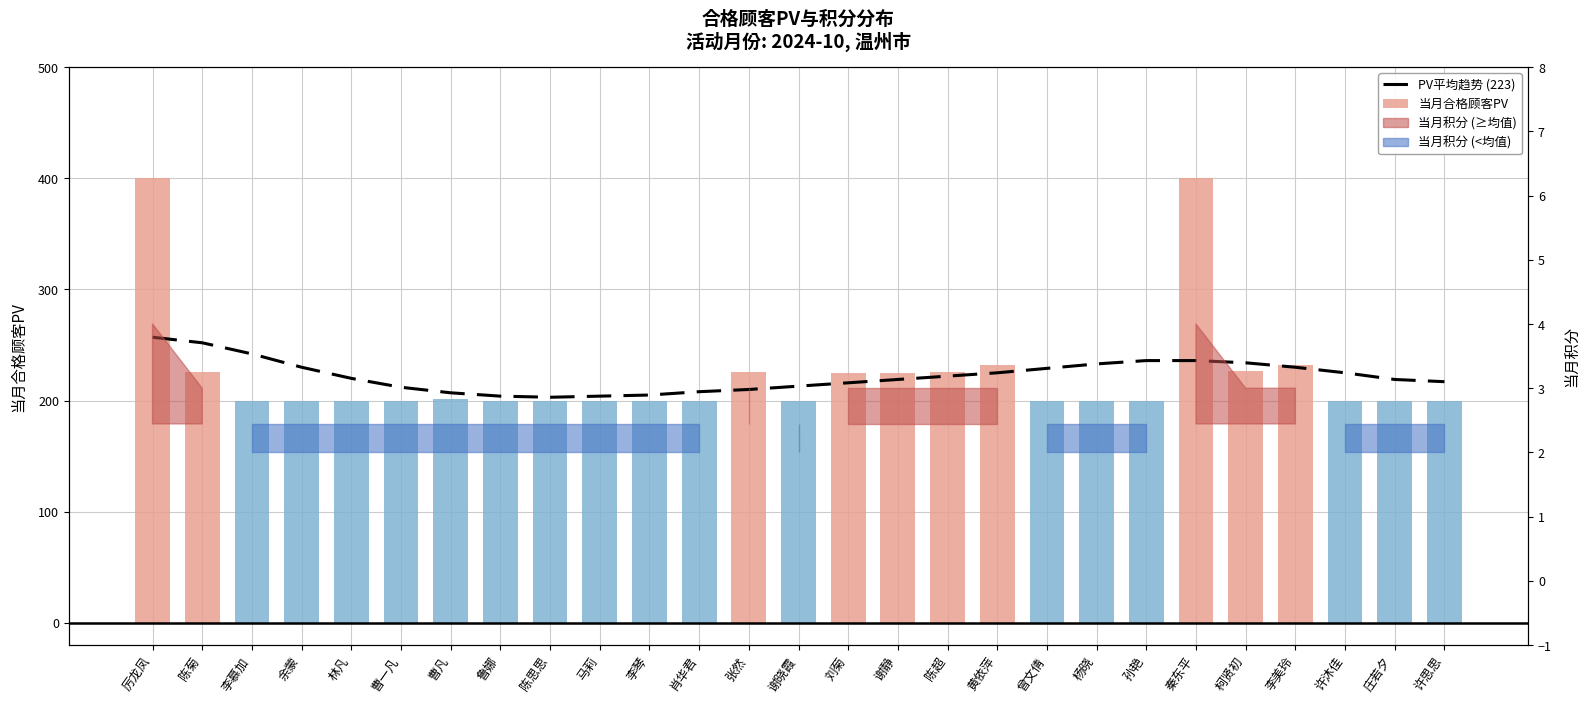

Is it true that the value at 李慕加 is 100?

False